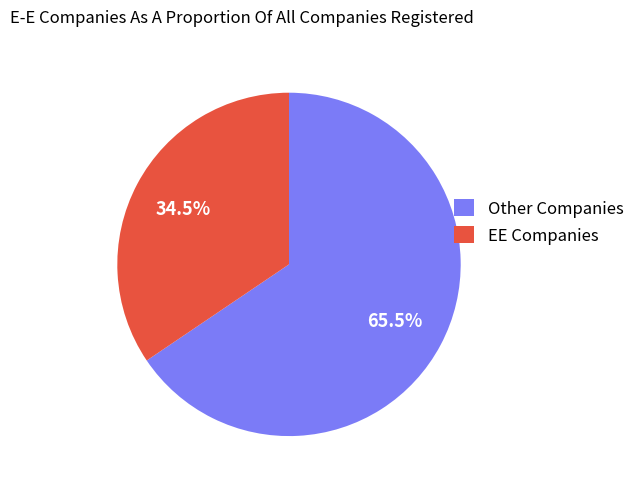

To the nearest percent, what is the average slice percentage?

50%